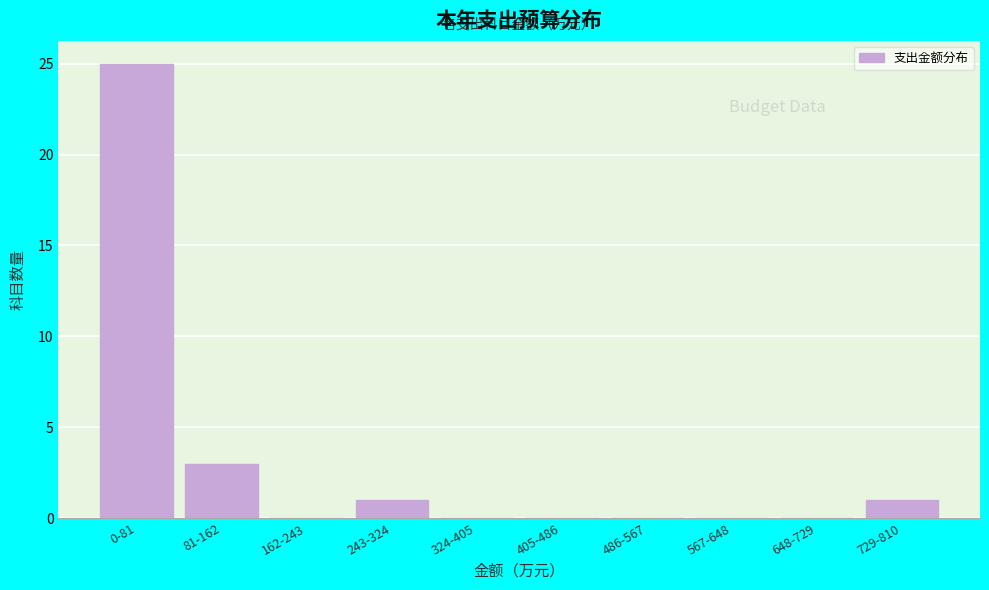

Reading right to left, extract all data points from this chart.

729-810=1	648-729=0	567-648=0	486-567=0	405-486=0	324-405=0	243-324=1	162-243=0	81-162=3	0-81=25